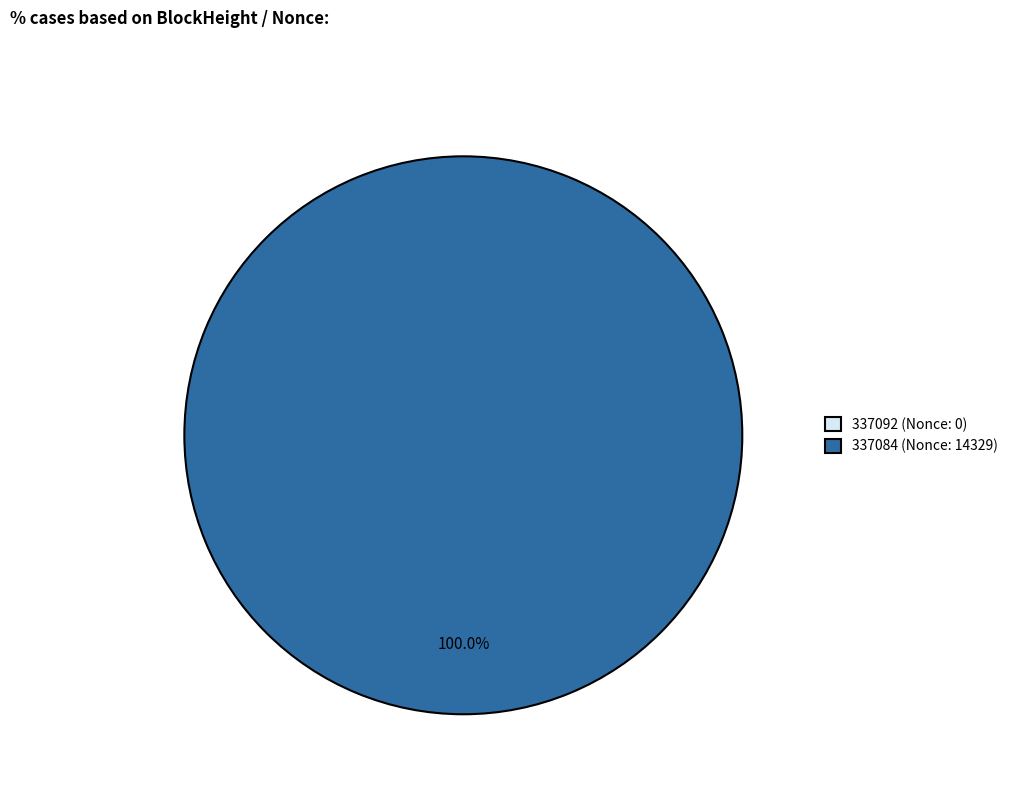

Which slice is the largest?

337084